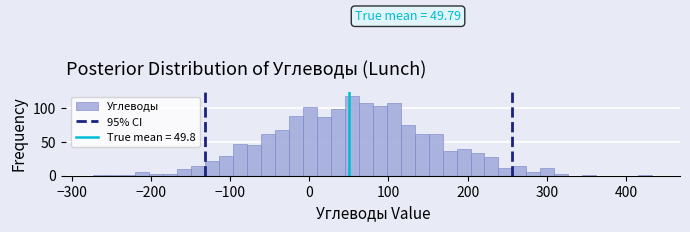

Read against the x-axis, roughly where is the centre of the tallest bar?

50